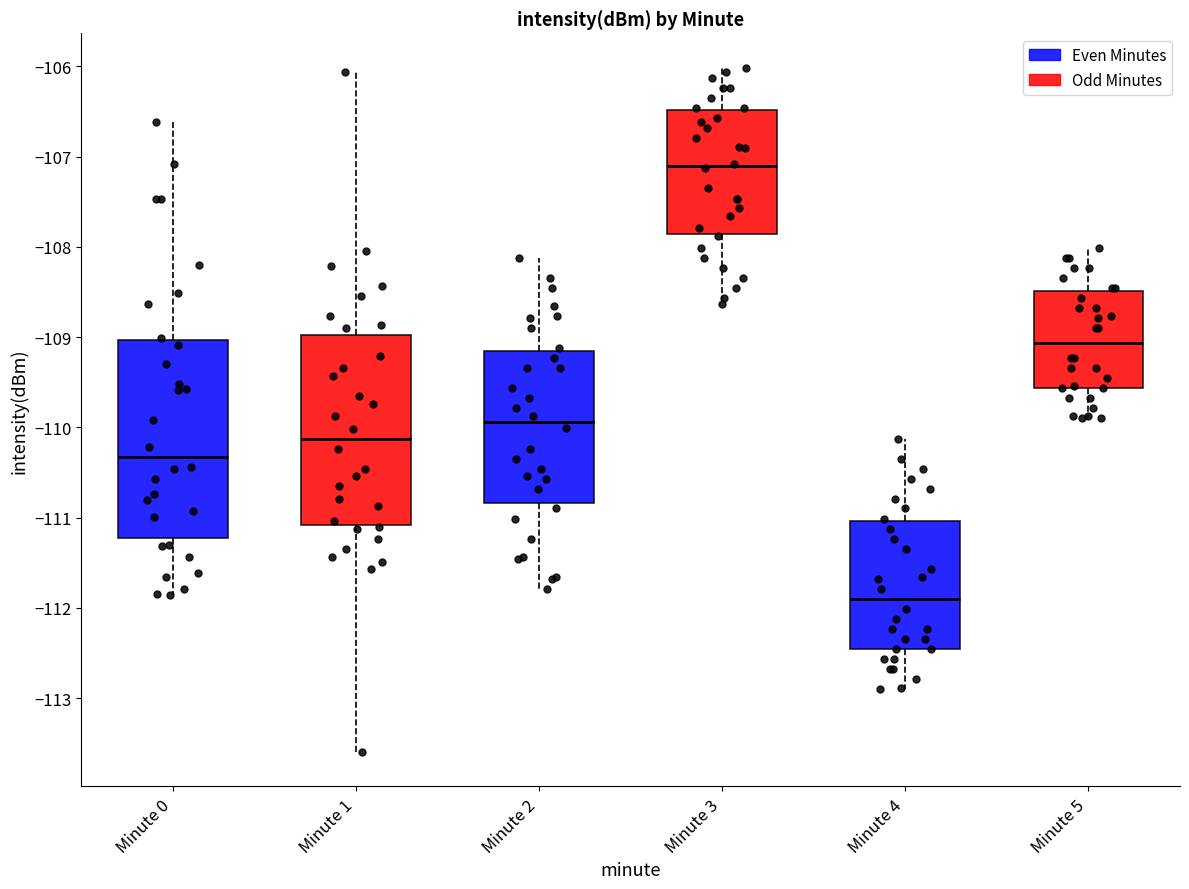

Reading left to right, transcribe this box plot: for each box, give where its median line is, the range the box spans, and where its two whiskers end, as read against the y-axis. The values are not printed on the chart, so give them approximately, as read against the axis.

Minute 0: median -110.3, box -111.2 to -109.0, whiskers -111.9 to -106.6
Minute 1: median -110.1, box -111.1 to -109.0, whiskers -113.6 to -106.1
Minute 2: median -109.9, box -110.8 to -109.2, whiskers -111.8 to -108.1
Minute 3: median -107.1, box -107.9 to -106.5, whiskers -108.6 to -106.0
Minute 4: median -111.9, box -112.5 to -111.0, whiskers -112.9 to -110.1
Minute 5: median -109.1, box -109.6 to -108.5, whiskers -109.9 to -108.0